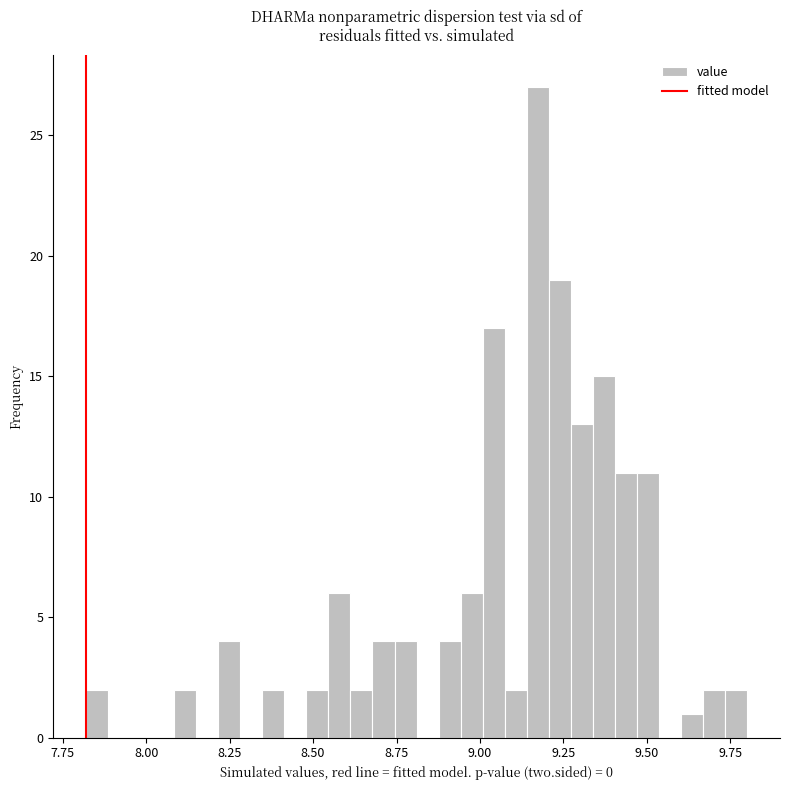

Around what value on the x-axis is the tallest bar? Give the approximate position of its centre, as read against the axis.

9.15